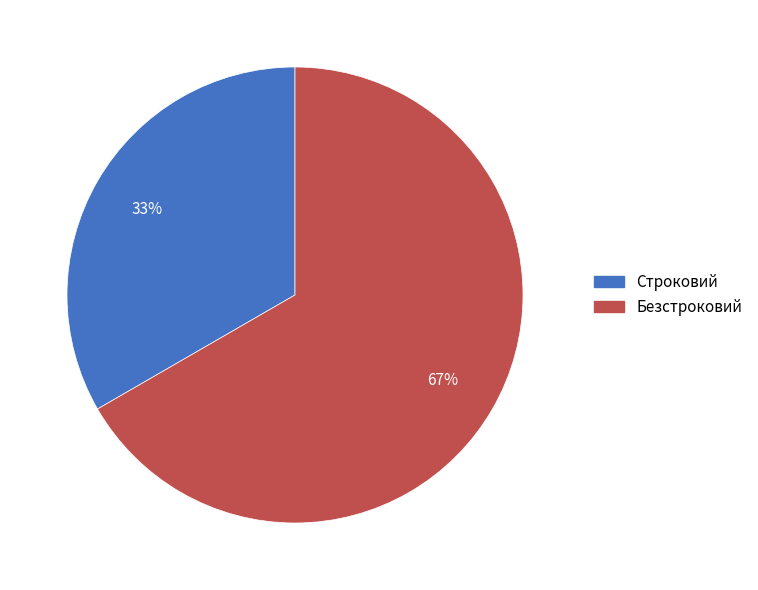

Count the number of slices in the pie.

2